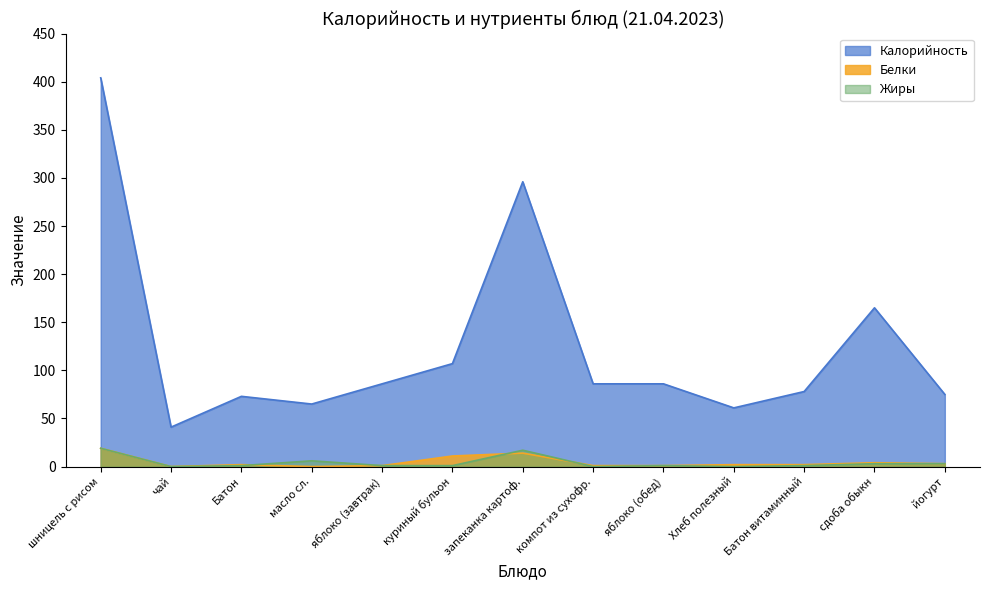

At which label is Белки closest to 9?

куриный бульон